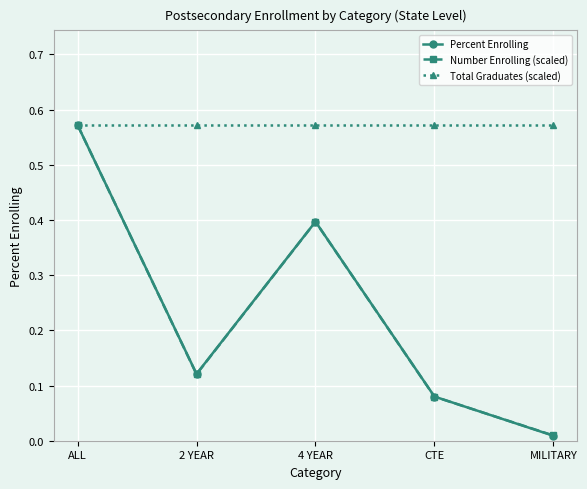

Is the value of Total Graduates (scaled) at 4 YEAR greater than the value of Percent Enrolling at CTE?

Yes